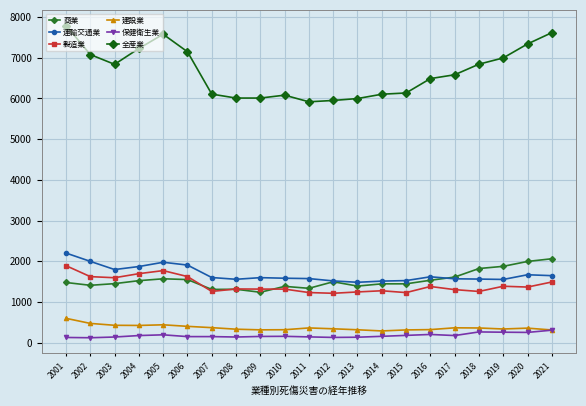

Is it true that 製造業 equals 1596 at 2003?

True